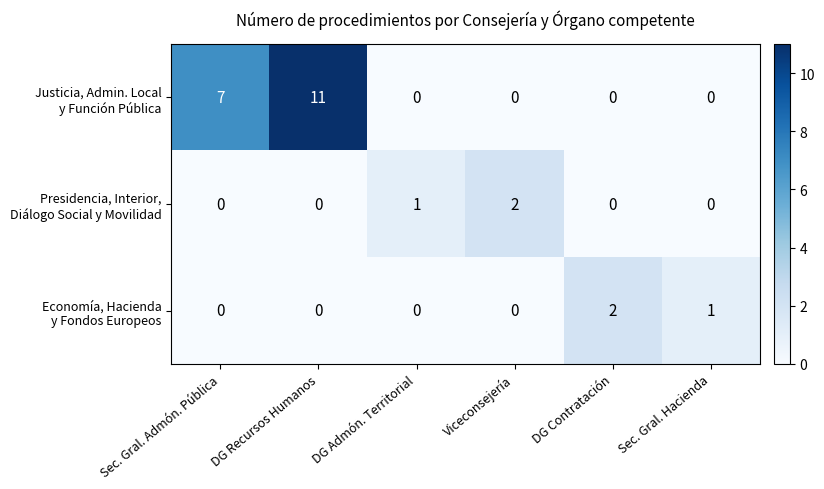

How many categories are shown in the chart?

6